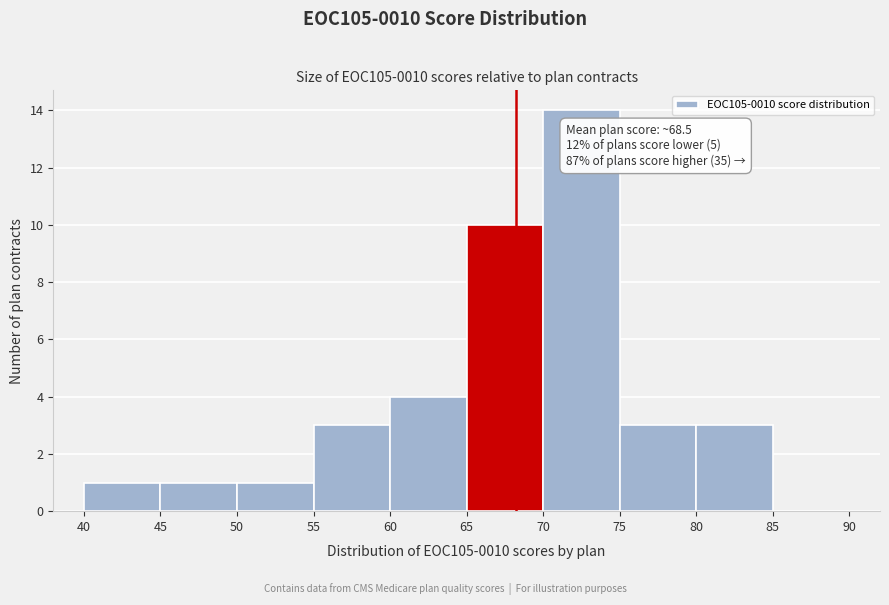

Which range on the x-axis has the tallest bar?

70 to 75